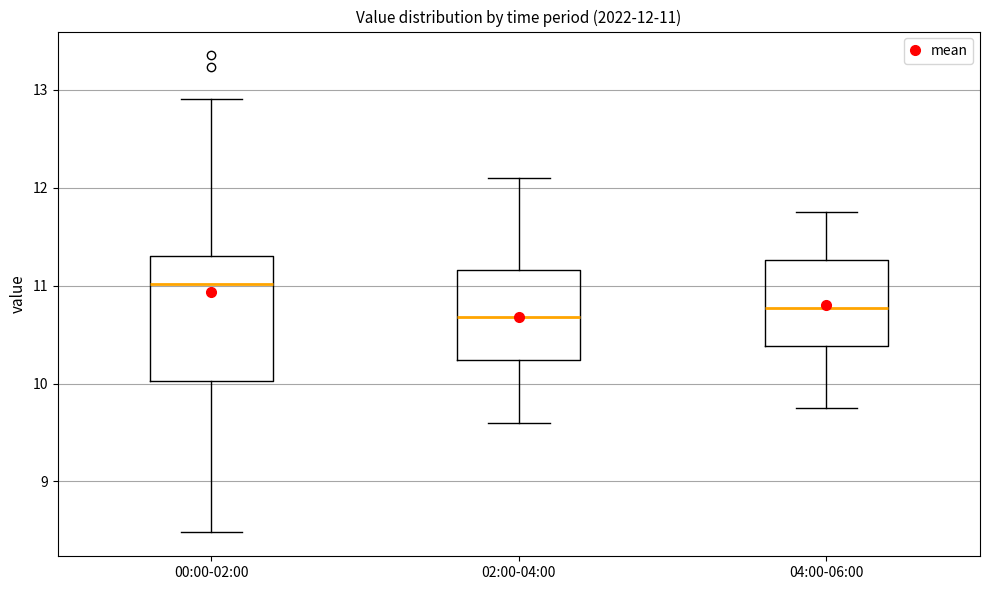

Which box's median line is the highest?

00:00-02:00